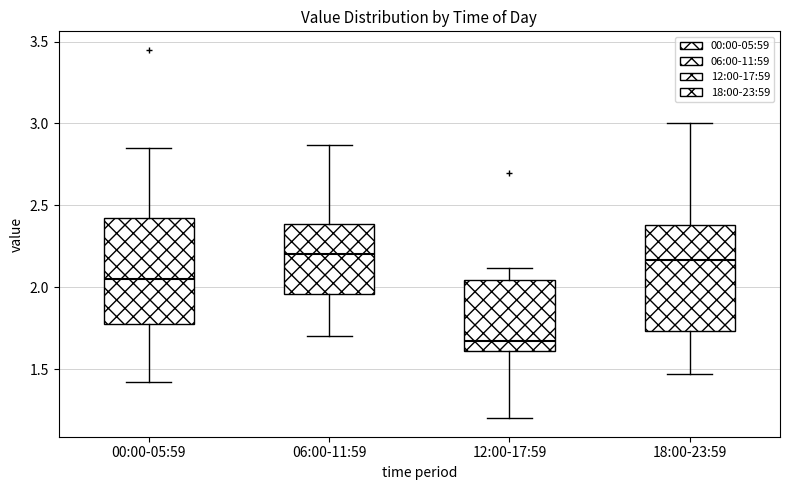

Where is the lower edge of the box for 06:00-11:59 on the y-axis? The values are not printed on the chart, so give them approximately, as read against the axis.

1.95